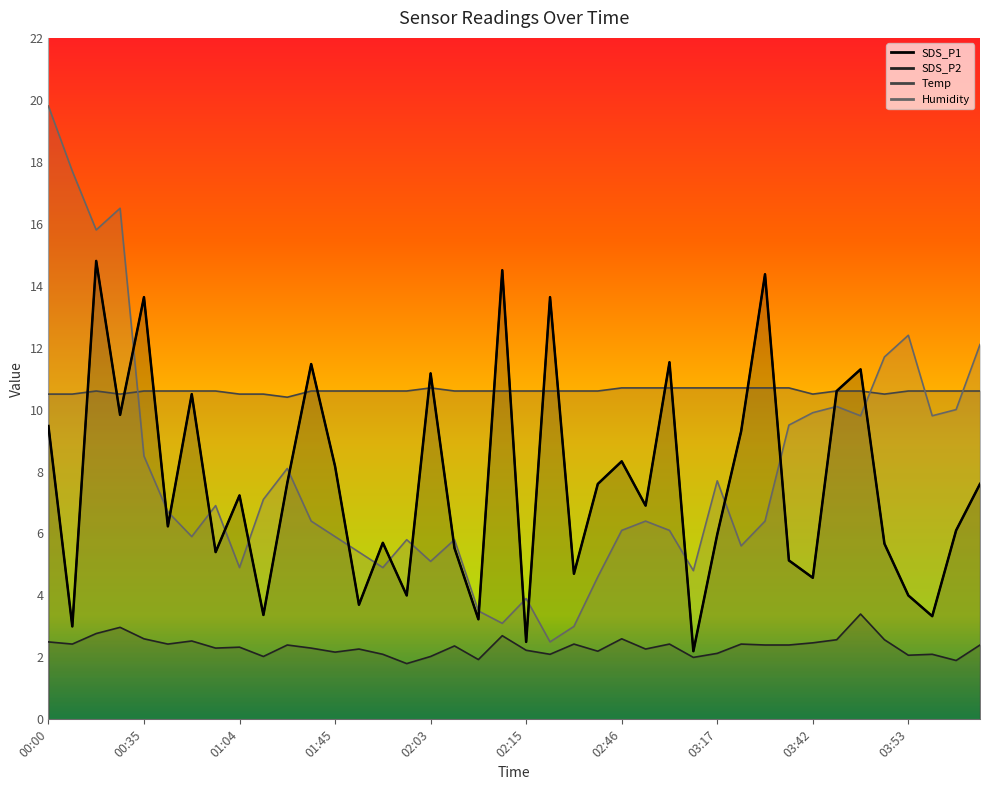

What is the difference between the maximum and second lowest values in the SDS_P2 series?

1.5